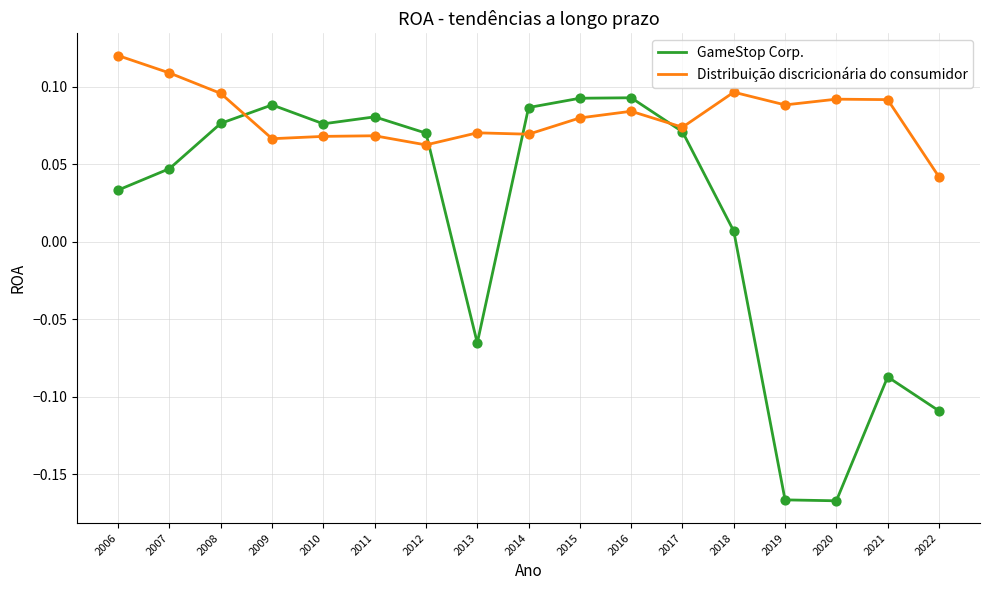

What are all the series names shown in the legend?

GameStop Corp., Distribuição discricionária do consumidor